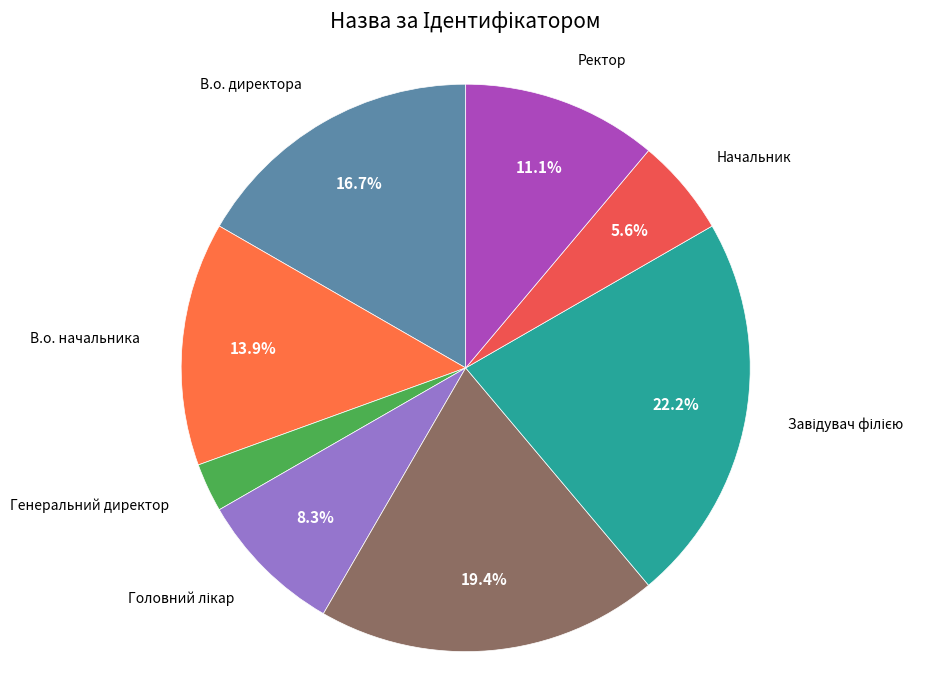

How many slices are in this pie chart?

8